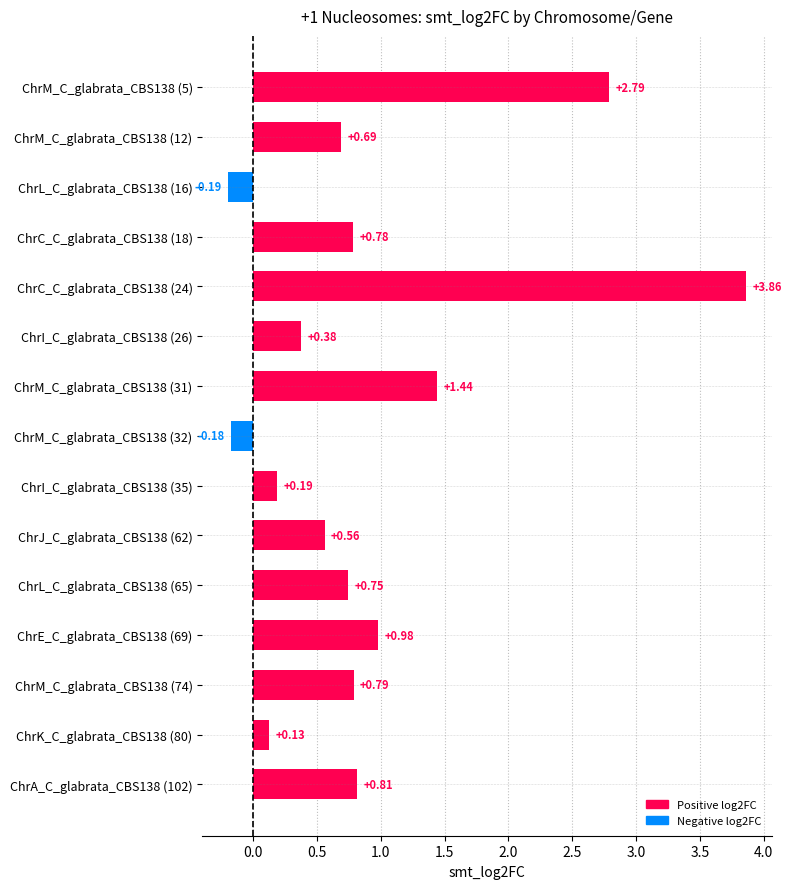

What is the sum of the values at ChrK_C_glabrata_CBS138 (80) and ChrC_C_glabrata_CBS138 (18)?

0.9